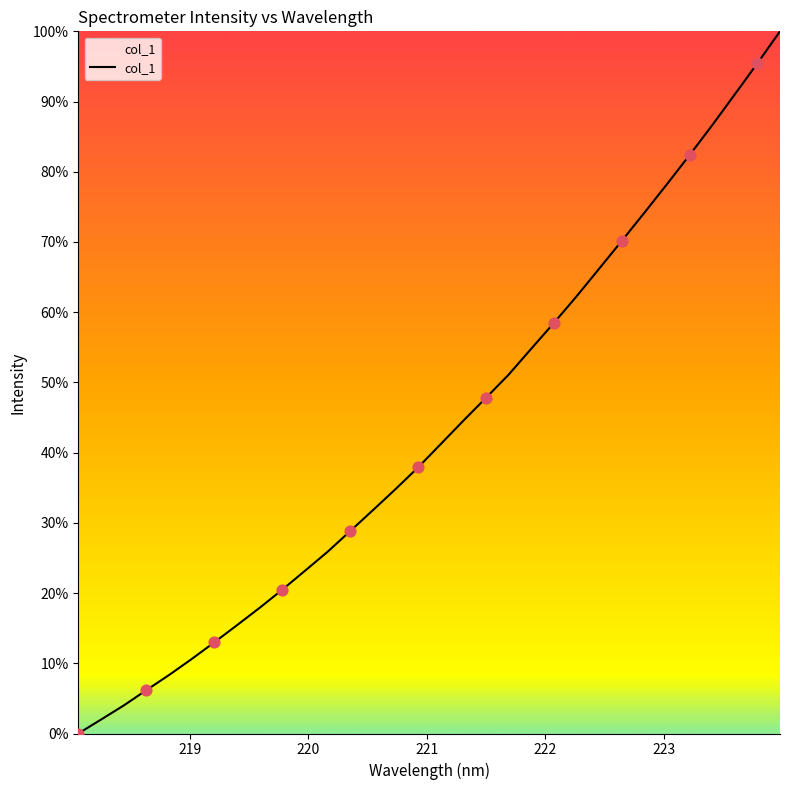

How many lines are shown in the chart?

1